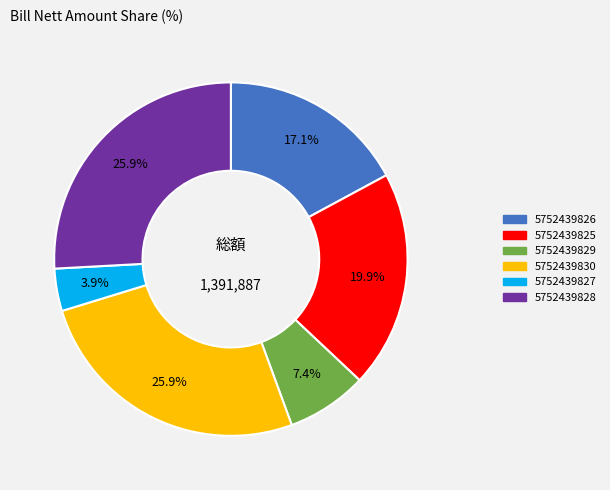

What is the smallest slice in the pie chart?

5752439827